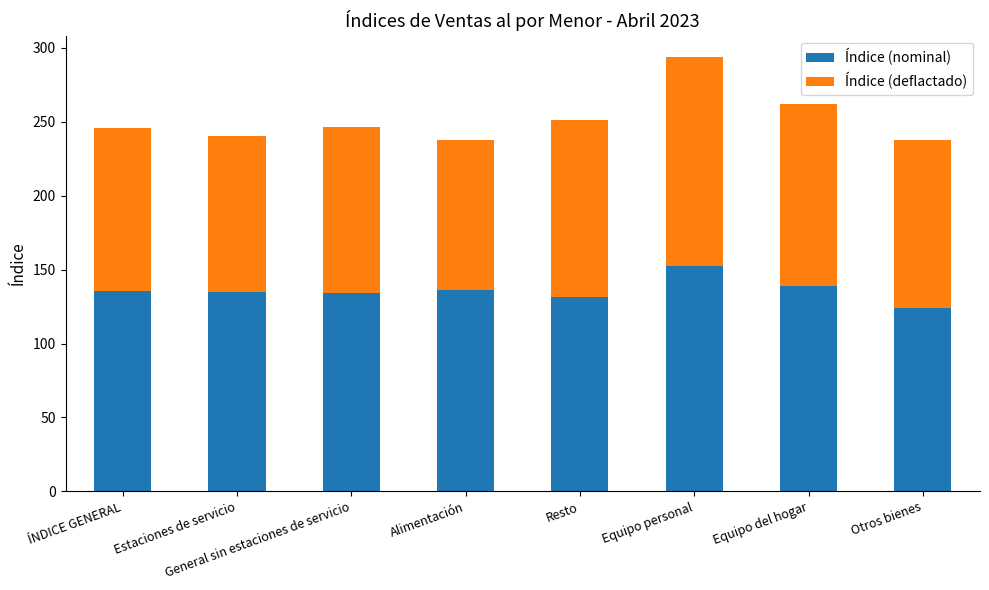

What is the approximate value of Índice (nominal) at Estaciones de servicio?

134.9